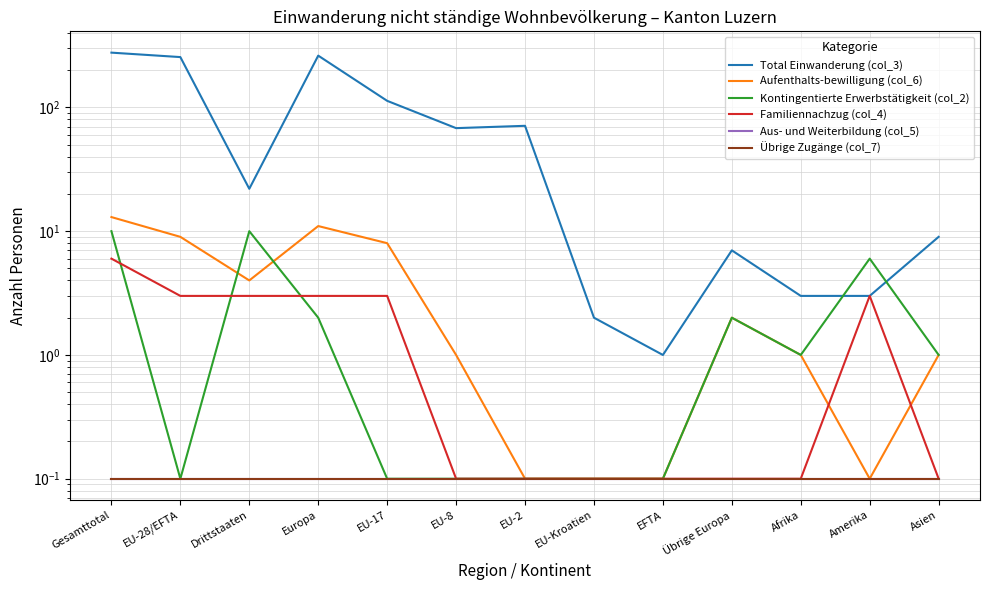

How many categories are shown in the chart?

13